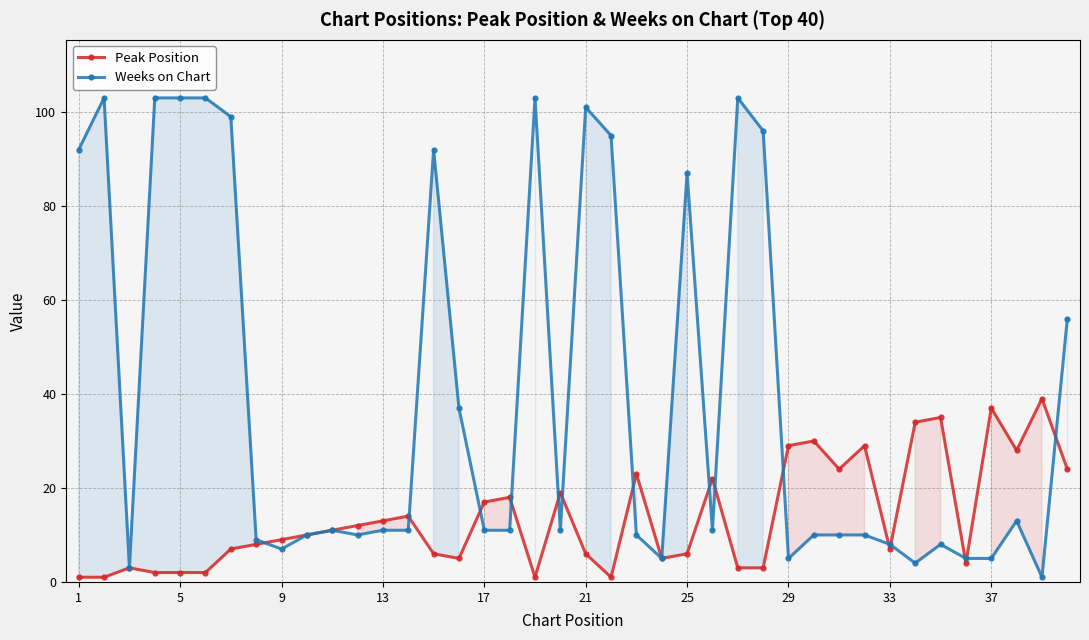

What is the maximum value for Peak Position?

39